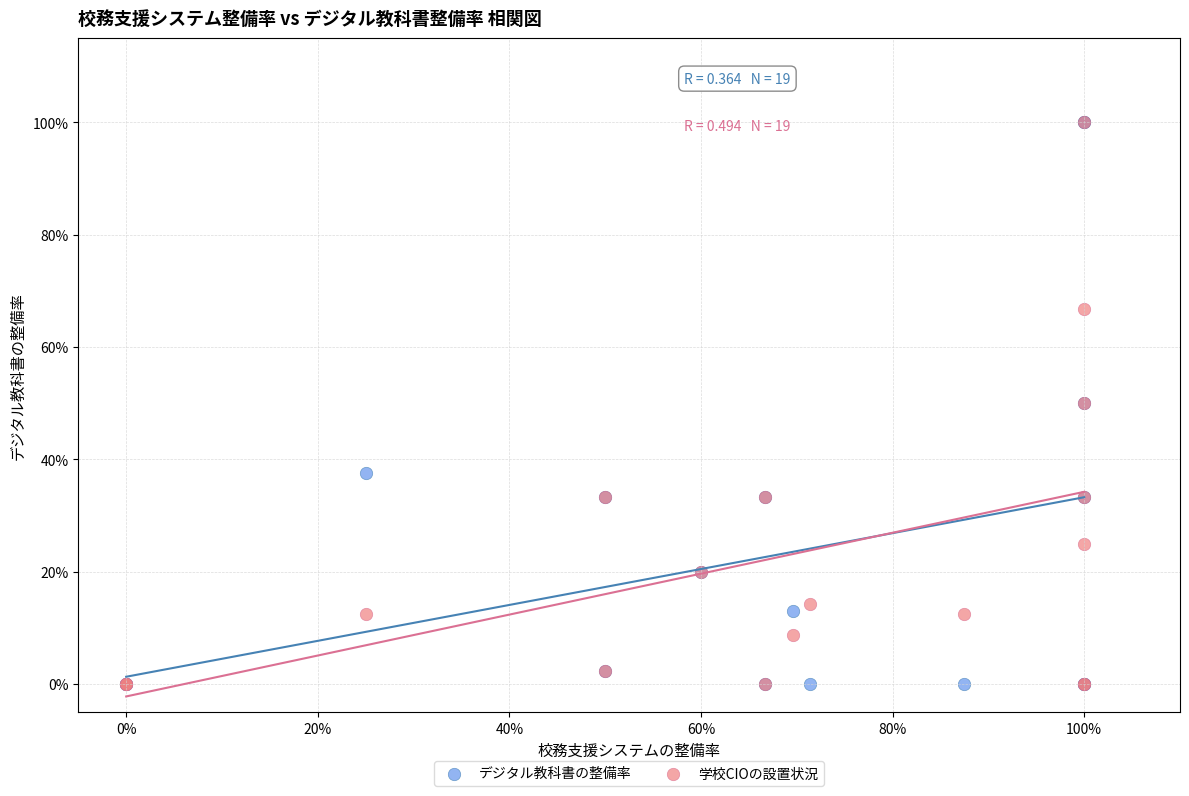

What are all the series names shown in the legend?

デジタル教科書の整備率, 学校CIOの設置状況